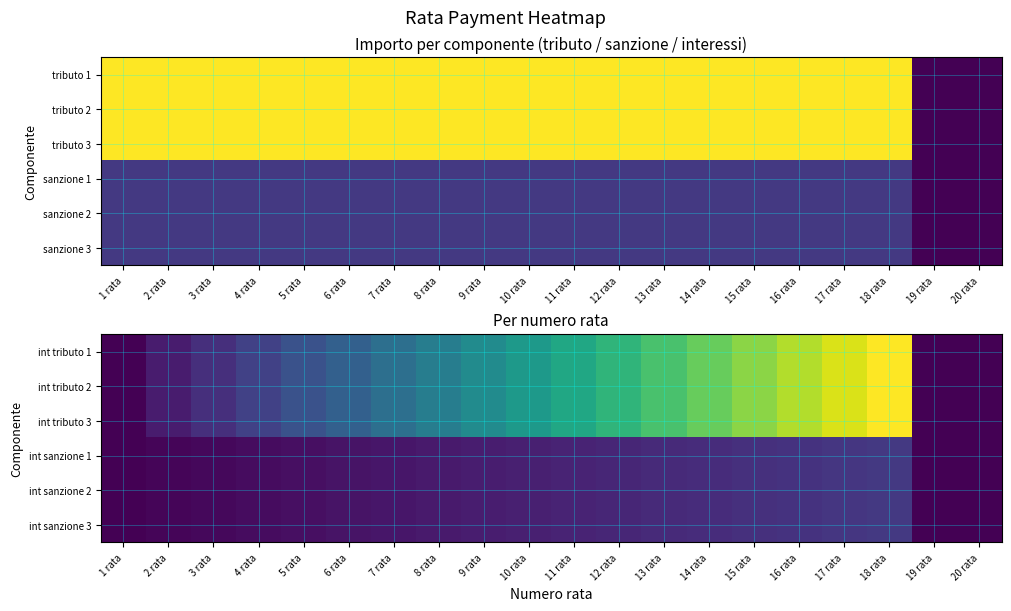

List the labels in order of int tributo 3 value, smallest first.

1 rata, 19 rata, 20 rata, 2 rata, 3 rata, 4 rata, 5 rata, 6 rata, 7 rata, 8 rata, 9 rata, 10 rata, 11 rata, 12 rata, 13 rata, 14 rata, 15 rata, 16 rata, 17 rata, 18 rata